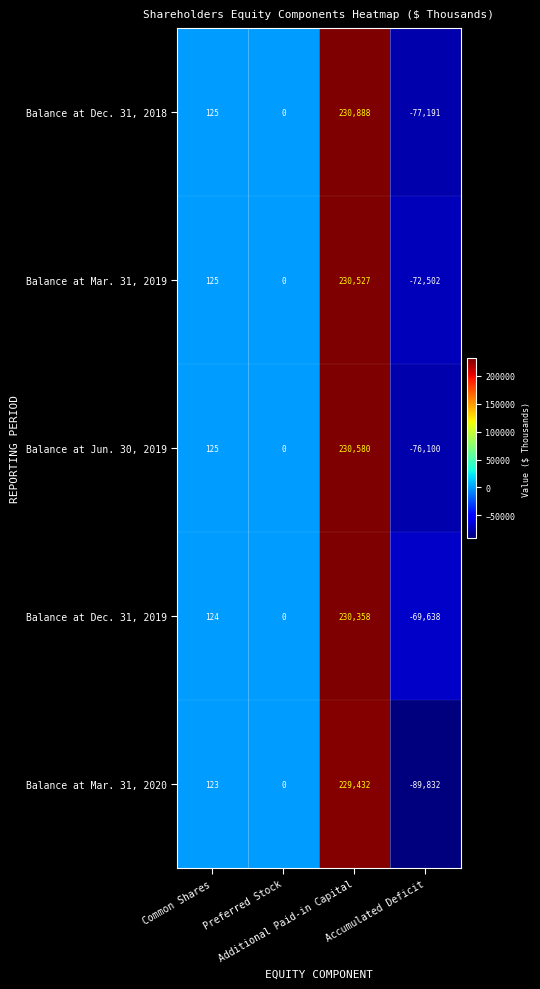

At how many categories does at least one series exceed 26875?

1